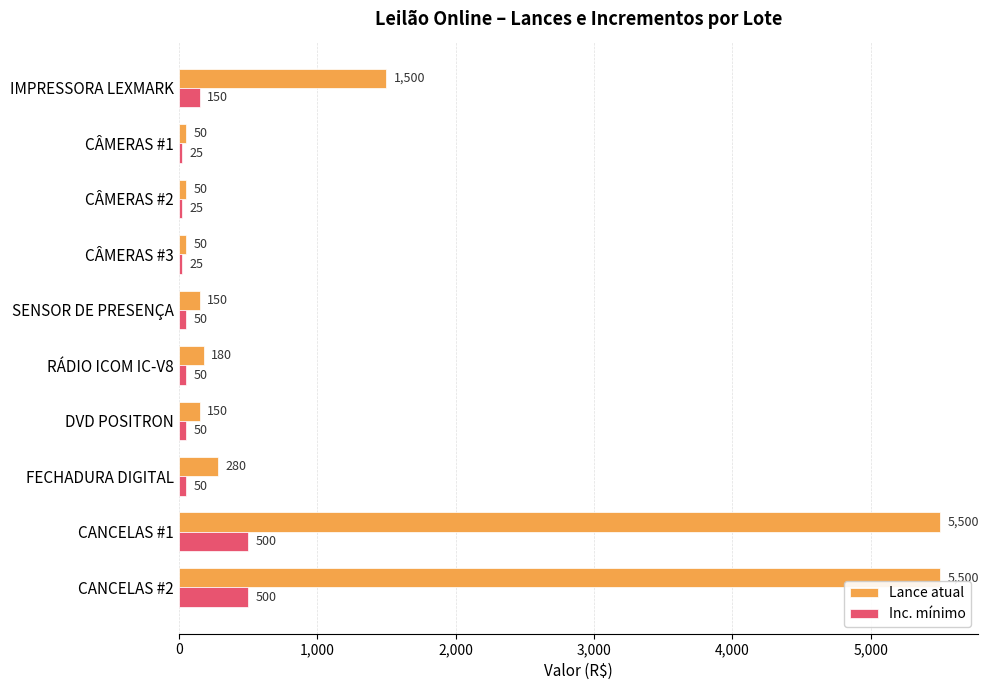

What is the average value of the Lance atual series?

1341